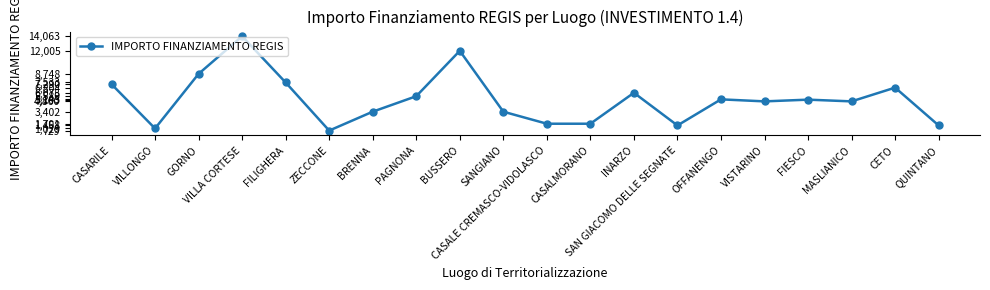

How many data points are less than 5103?

10